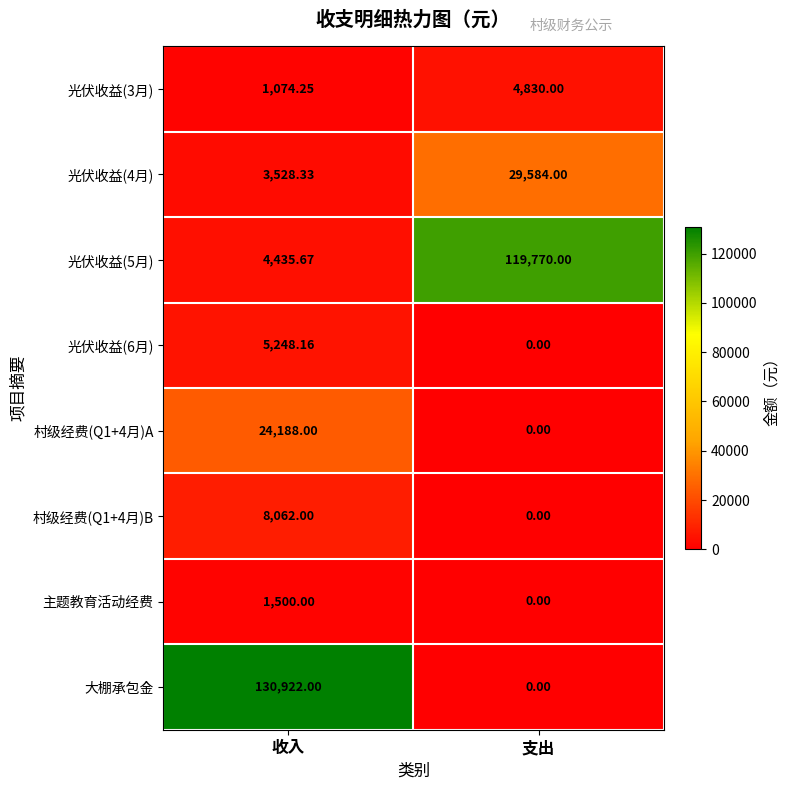

At which category is the sum across all series the highest?

收入